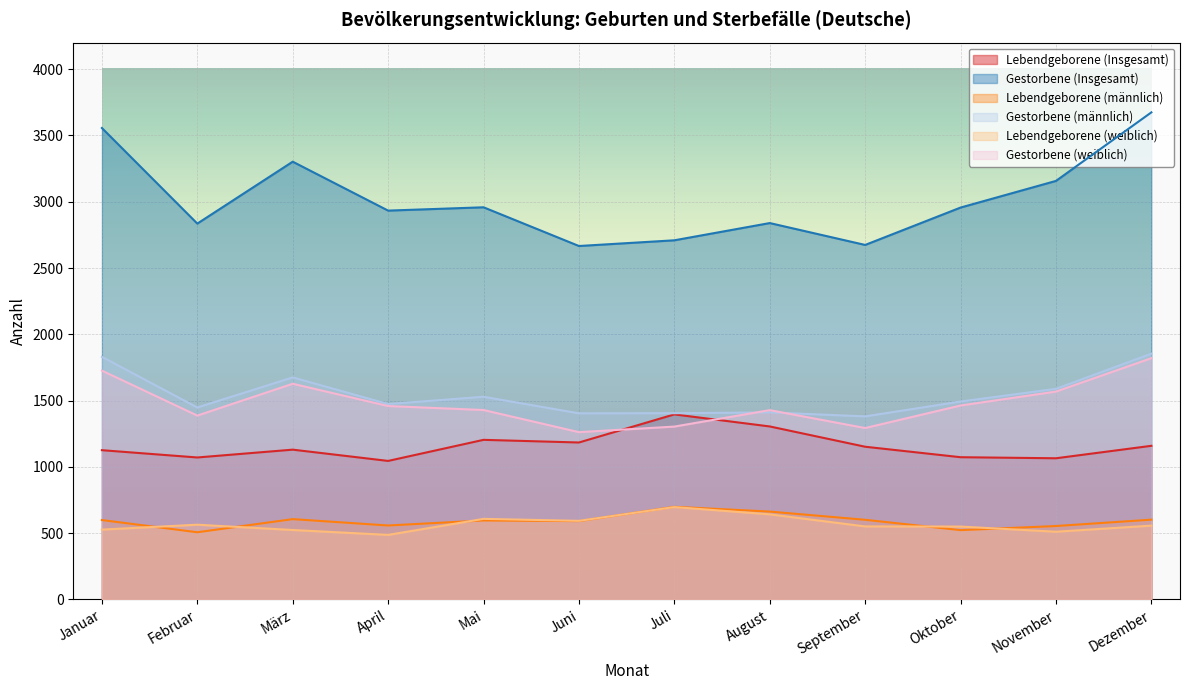

Is it true that Lebendgeborene (männlich) equals 523 at Oktober?

True